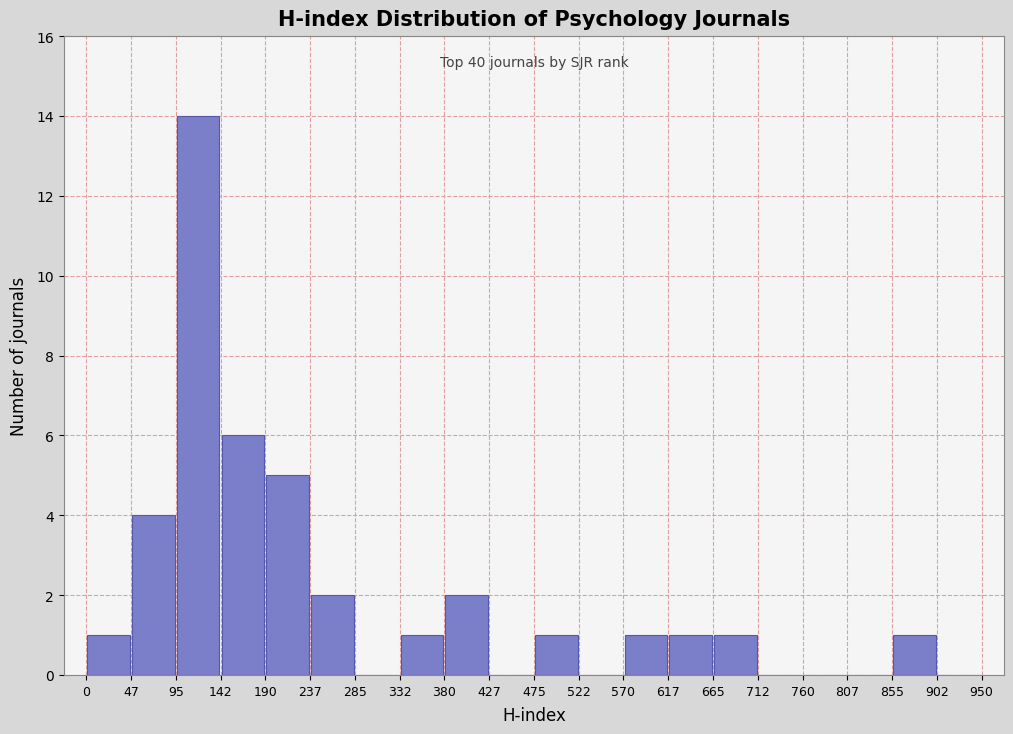

Which range on the x-axis has the tallest bar?

95 to 142